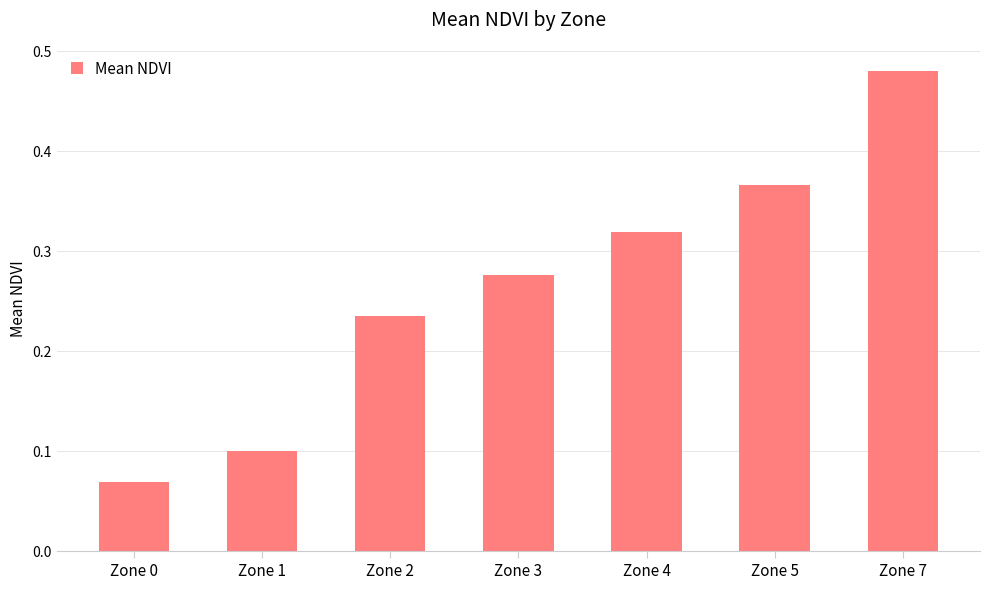

What is the sum of all values?

1.8